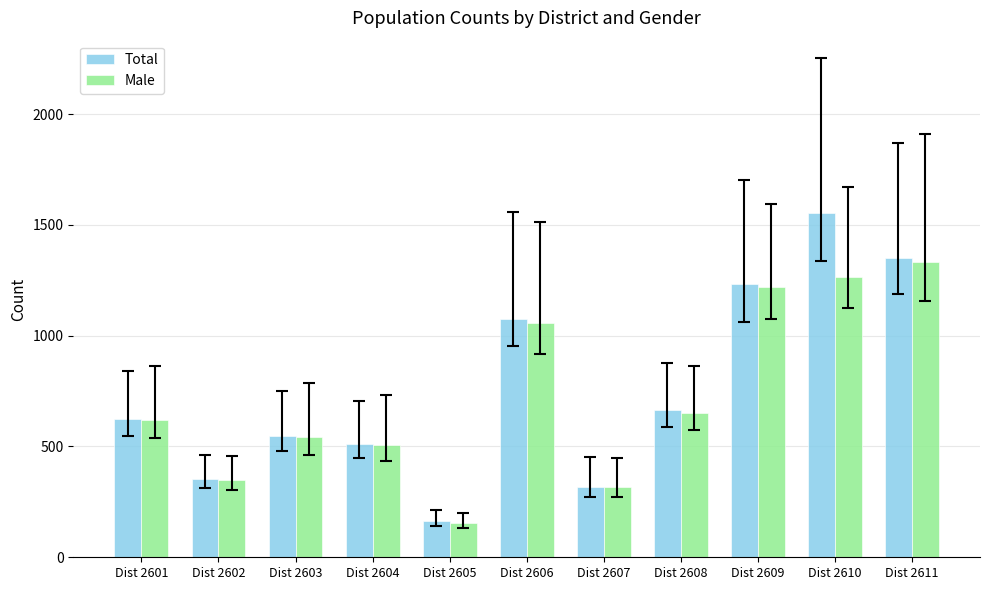

What is the difference between the highest and lowest values at Dist 2609?

13